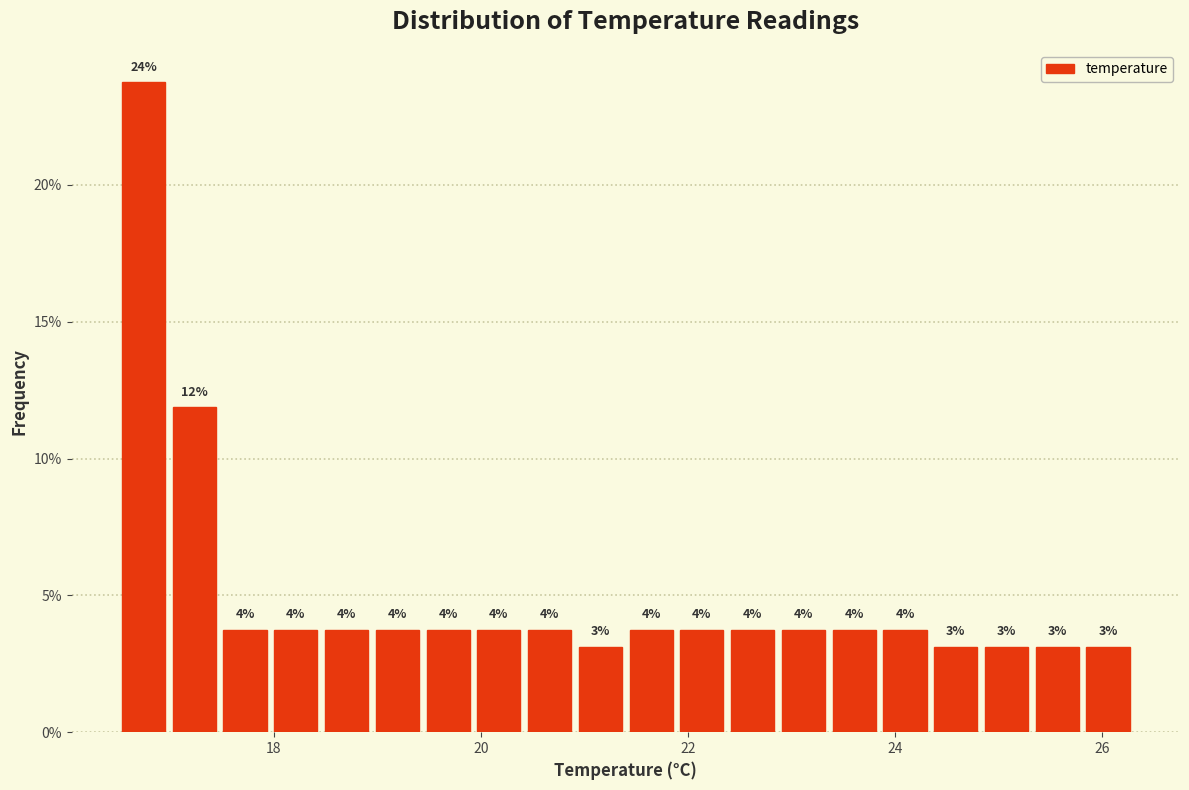

Around what value on the x-axis is the tallest bar? Give the approximate position of its centre, as read against the axis.

16.8